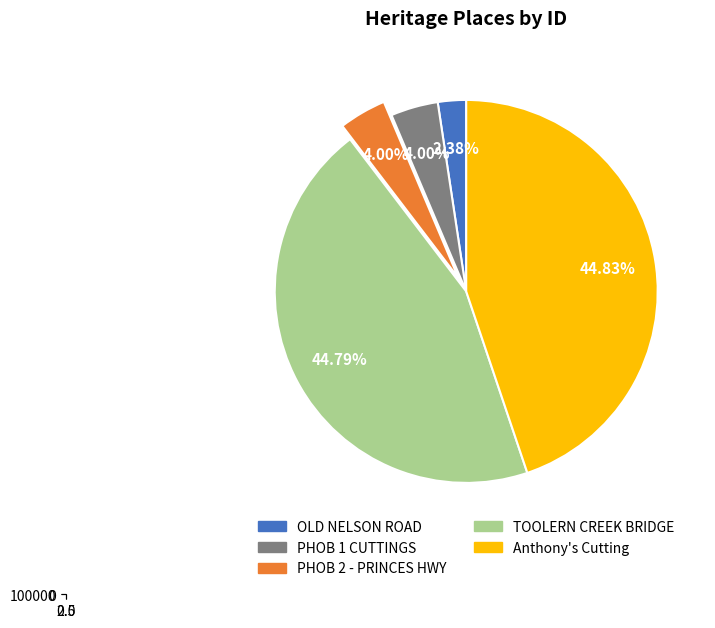

Is the sum of Anthony's Cutting and PHOB 2 - PRINCES HWY greater than half?

No